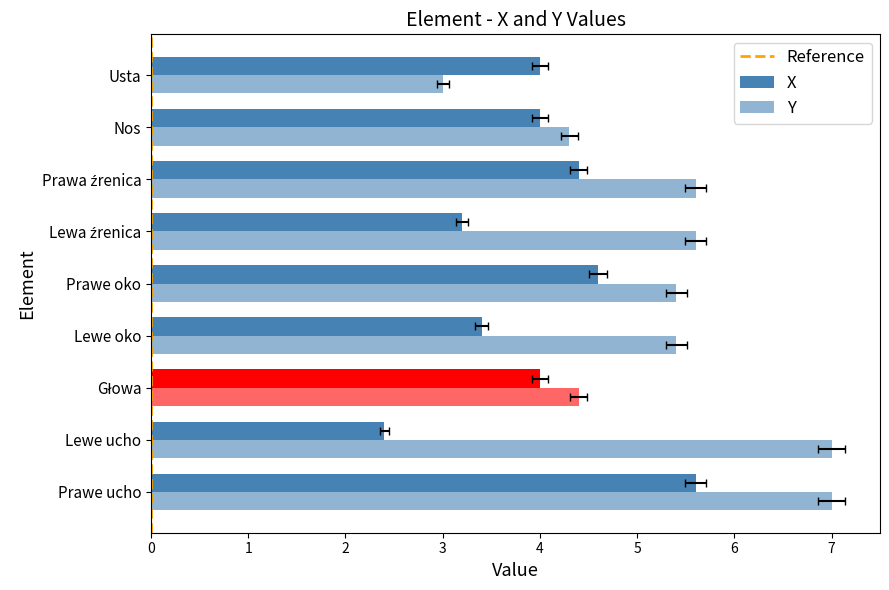

Reading left to right, transcribe all the data shown in this chart.

X: 5.6	2.4	4.0	3.4	4.6	3.2	4.4	4.0	4.0
Y: 7.0	7.0	4.4	5.4	5.4	5.6	5.6	4.3	3.0